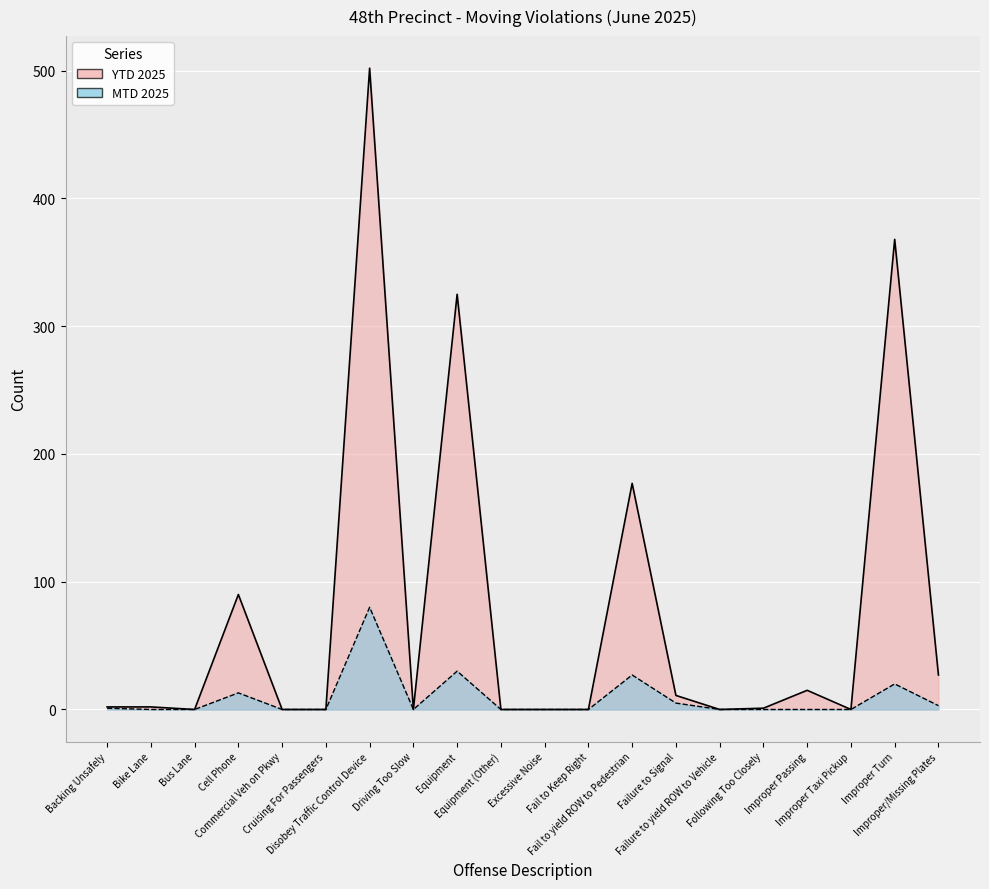

True or false: MTD 2025 and YTD 2025 cross at least once.

False